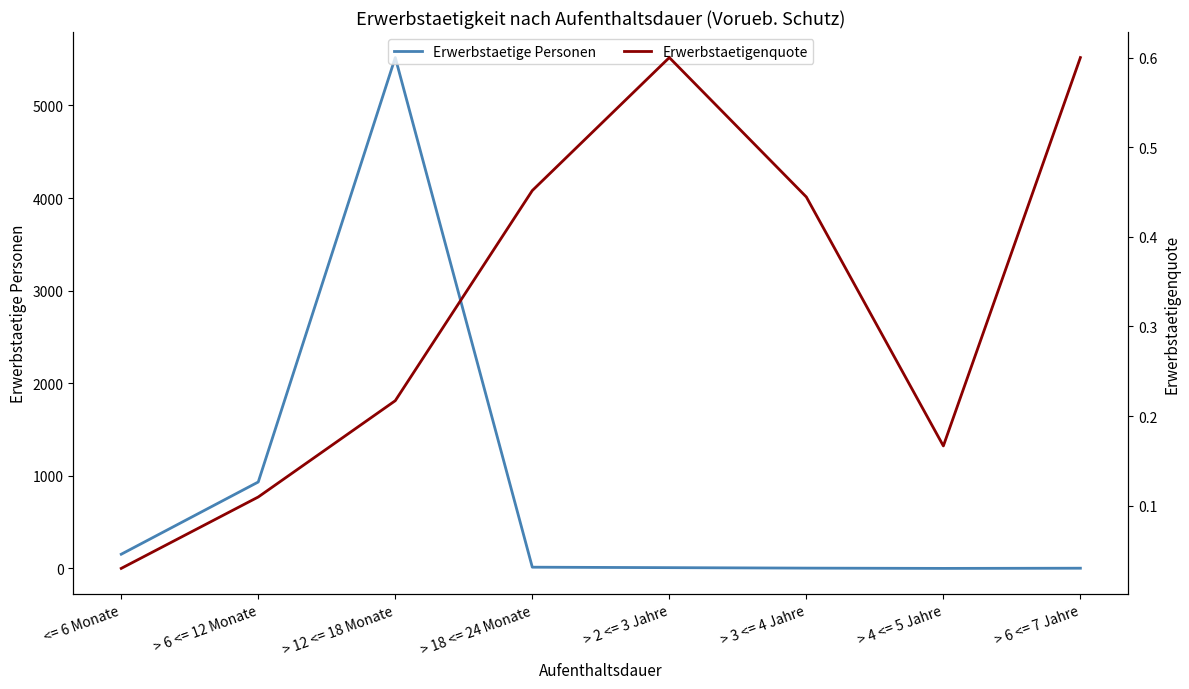

Rank the series at > 6 <= 12 Monate from lowest to highest value.

Erwerbstaetigenquote, Erwerbstaetige Personen